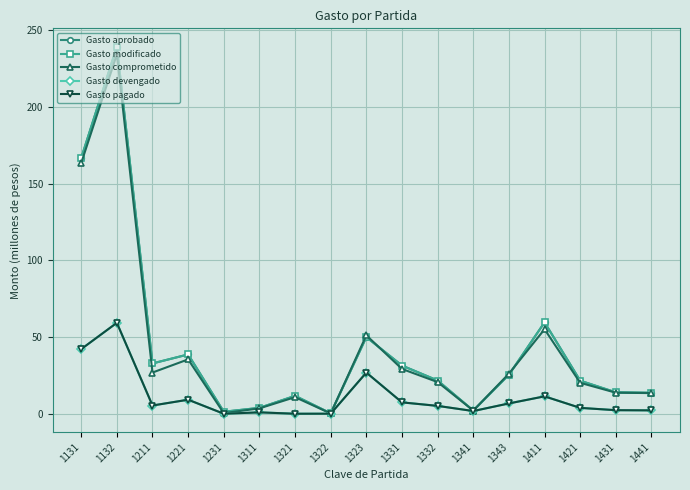

At 1331, list the series in order from smallest to largest.

Gasto devengado, Gasto pagado, Gasto comprometido, Gasto aprobado, Gasto modificado